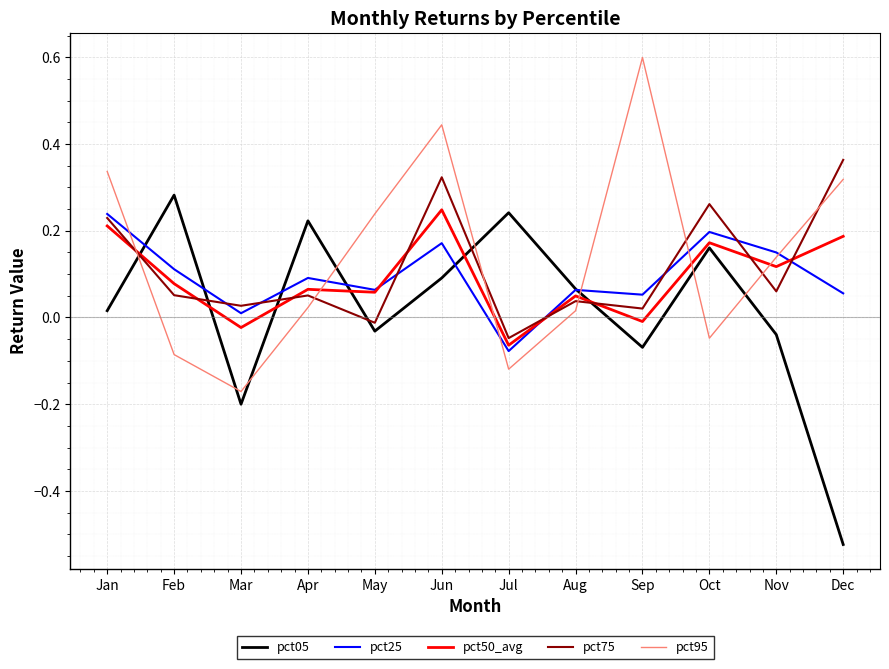

What is the total value across all series at Sep?

0.6